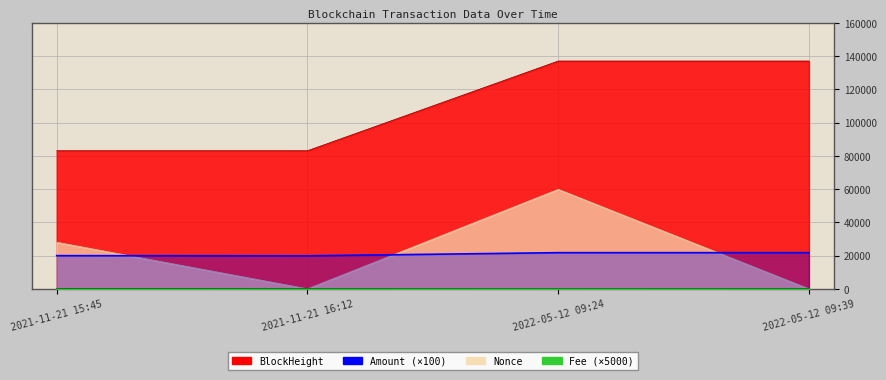

At which label does the data first exceed 21746?

2022-05-12 09:24